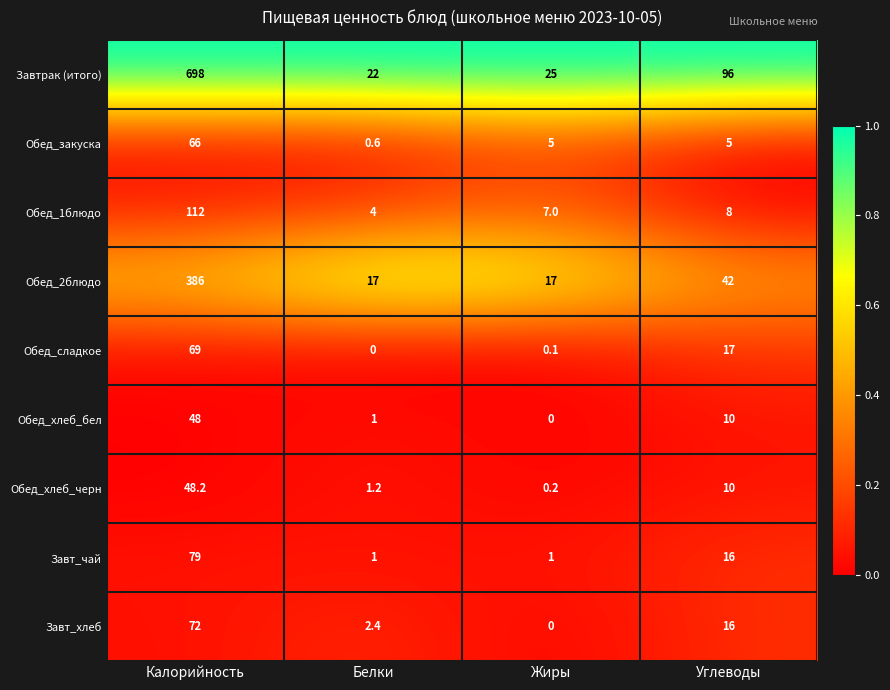

The Обед_хлеб_бел series shows 1.4 at Белки. True or false?

False